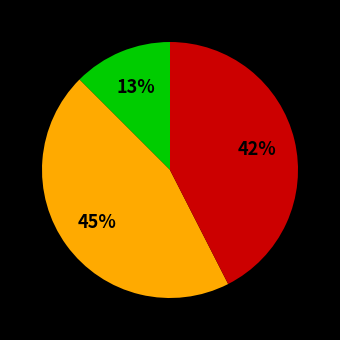

Is there a majority slice in this chart?

No